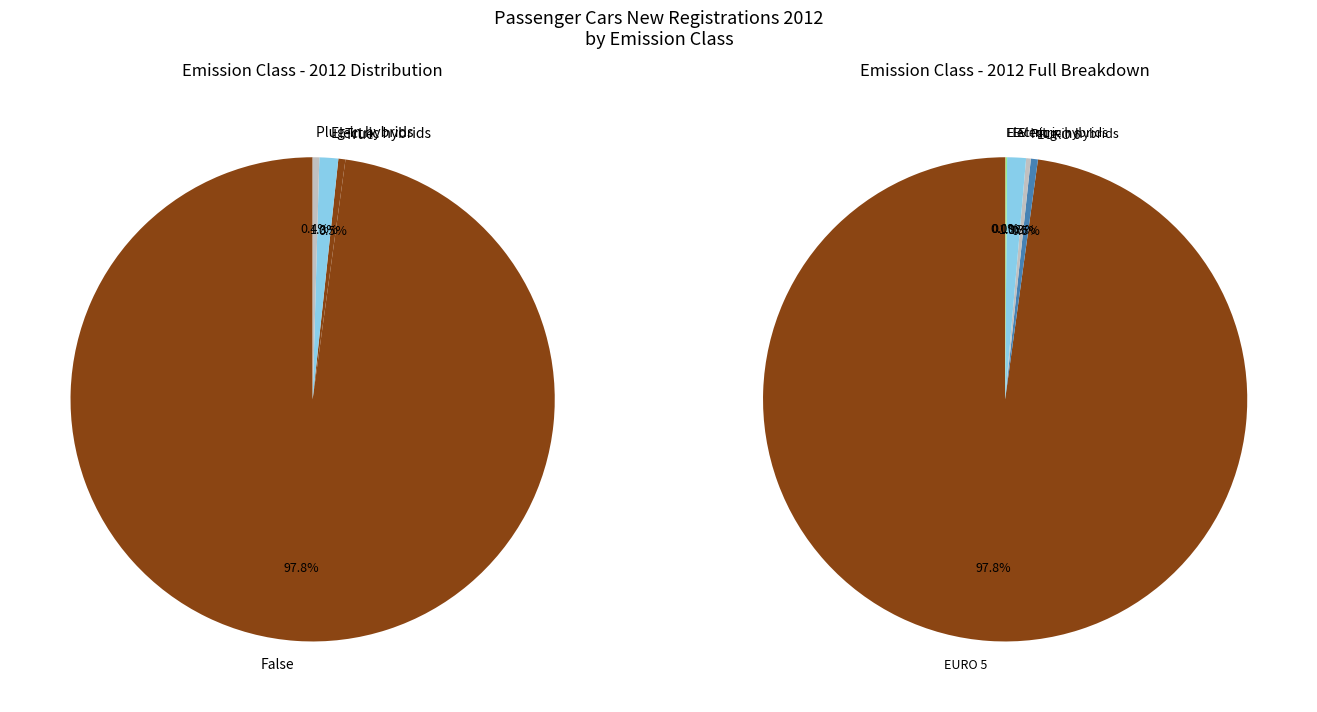

The maj slice represents 1% of the pie. True or false?

False